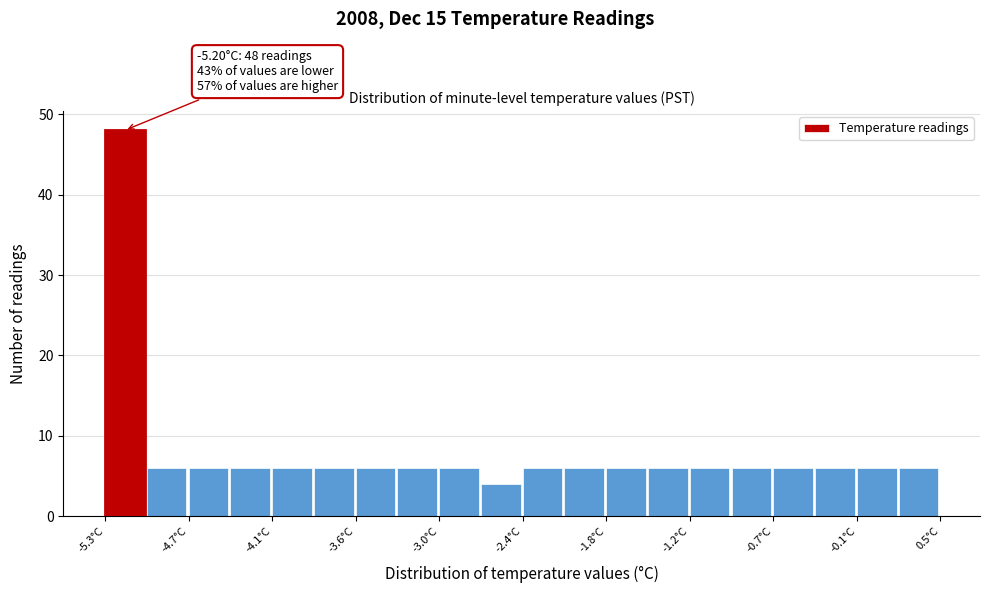

Around what value on the x-axis is the tallest bar? Give the approximate position of its centre, as read against the axis.

-5.2